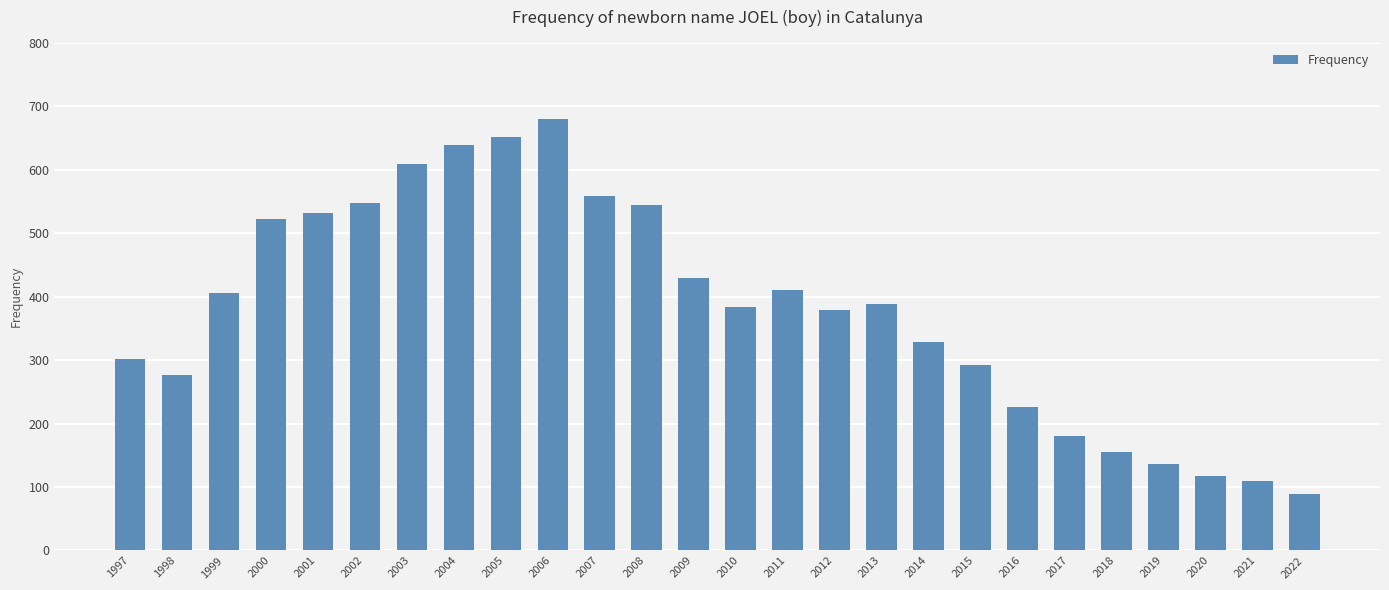

What is the value of the 15th bar from the left?

410